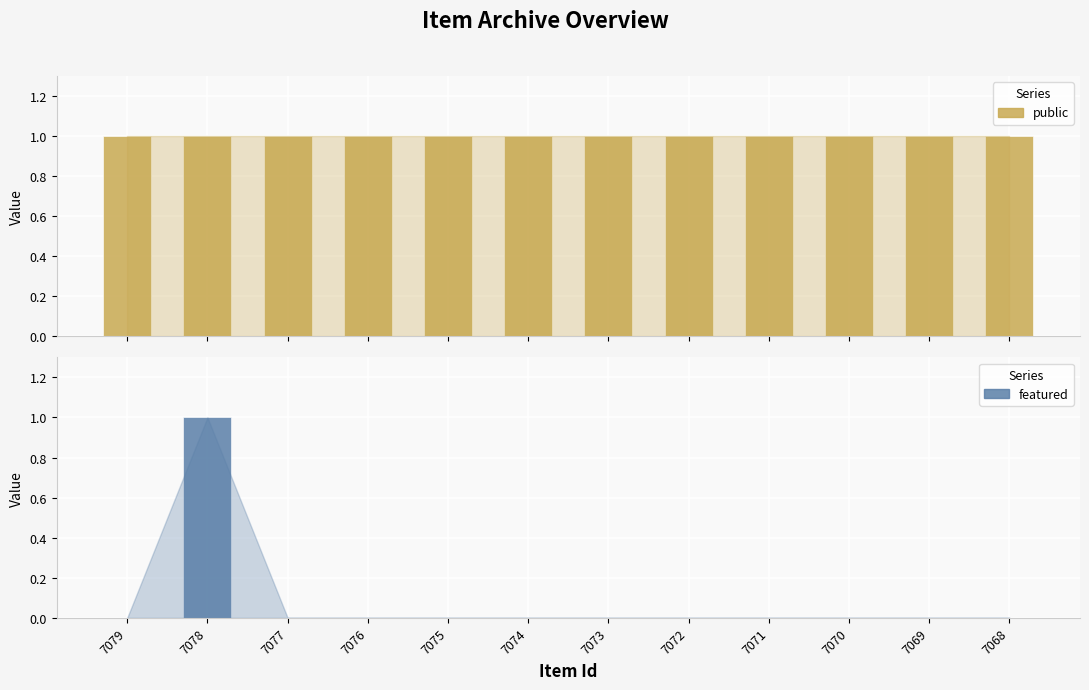

At 7073, list the series in order from largest to smallest.

public, featured